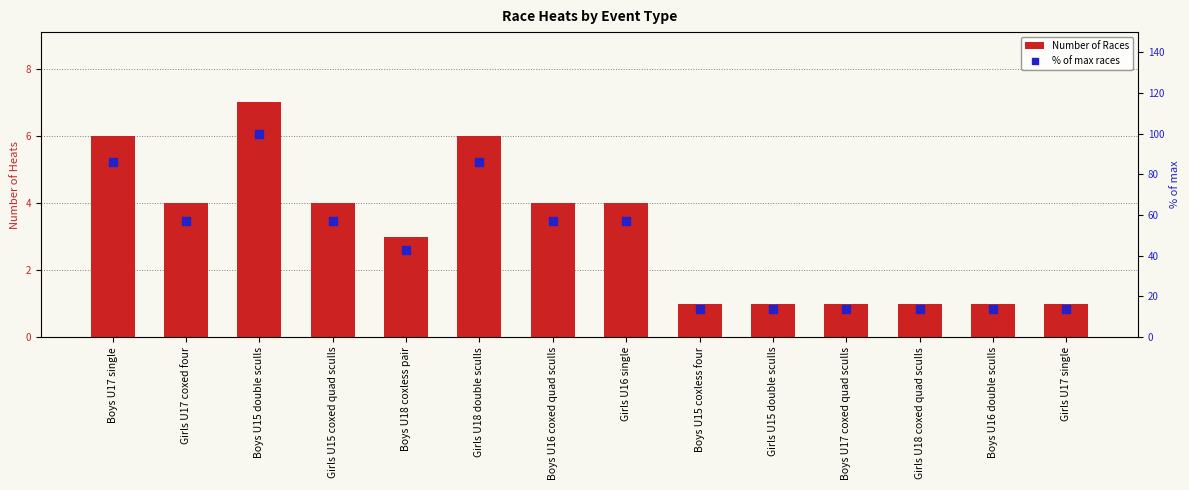

Is the value of Number of Races at Girls U18 coxed quad sculls greater than the value of % of max races at Girls U15 double sculls?

No